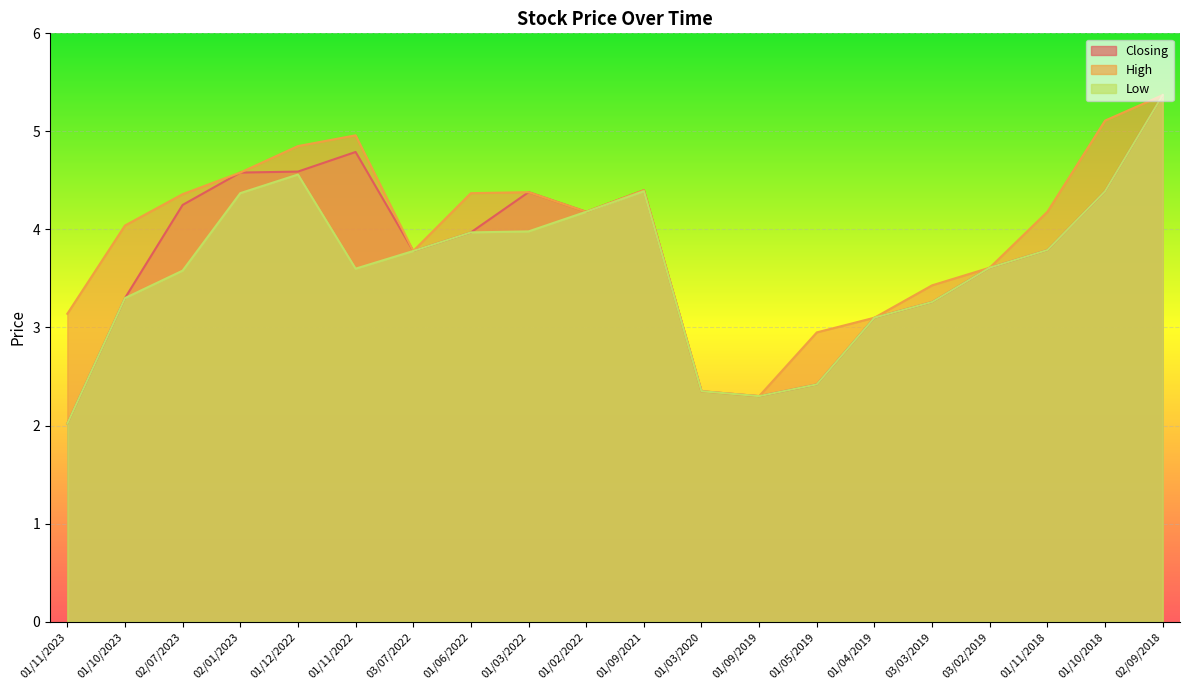

Between 02/01/2023 and 01/09/2019, which is larger?

02/01/2023